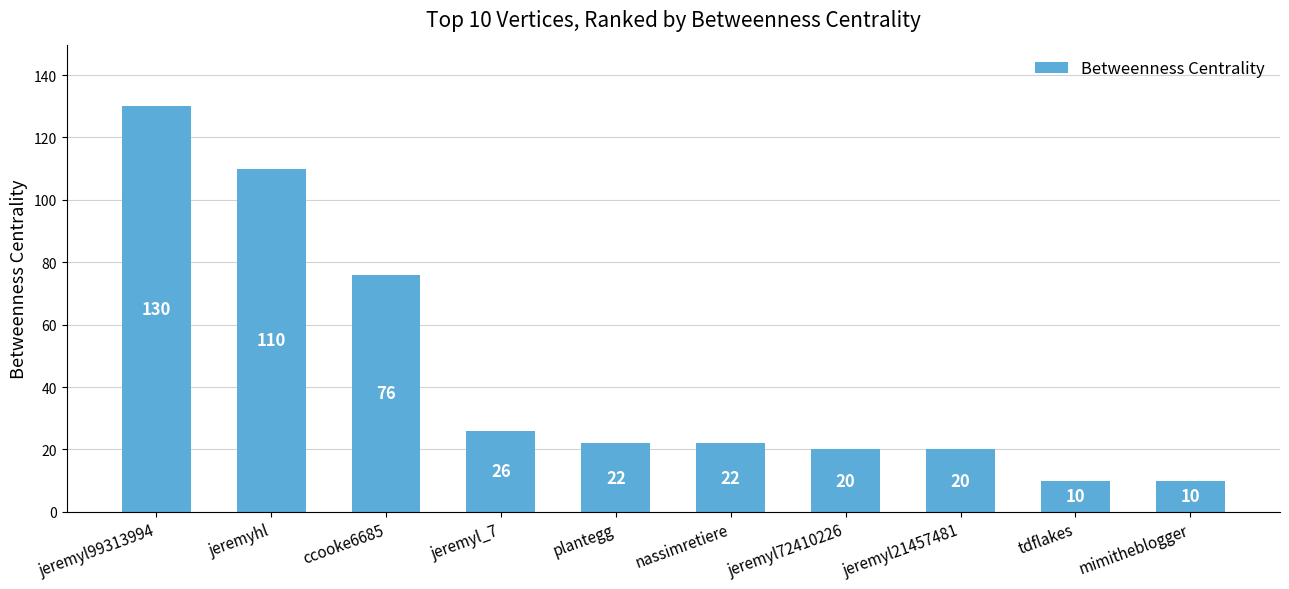

Is it true that the value at jeremyhl is 110?

True